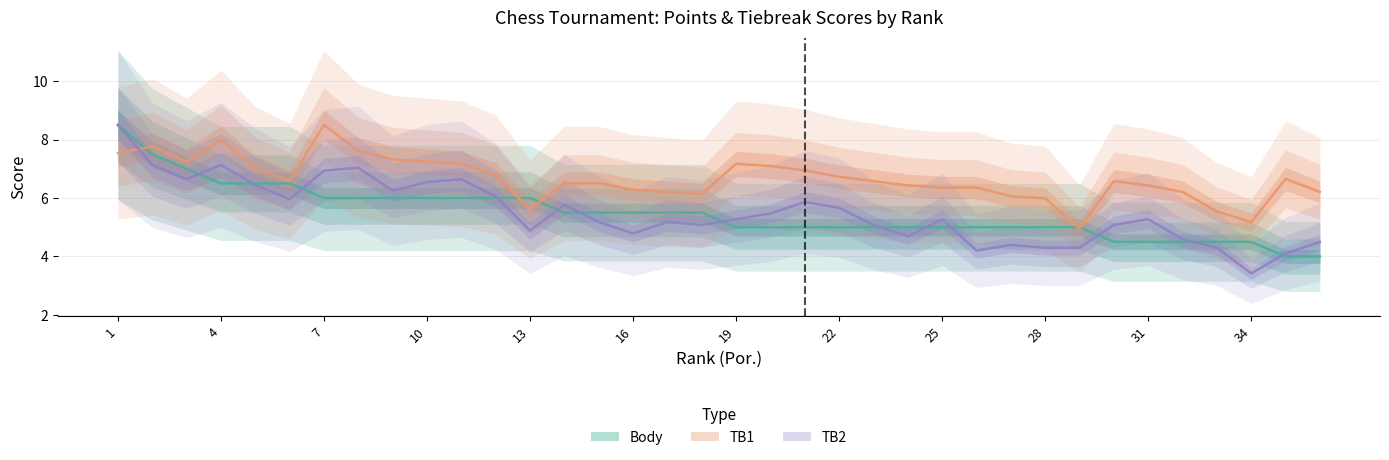

Reading left to right, transcribe all the data shown in this chart.

Body: 1=8.5	2=7.5	3=7.0	4=6.5	5=6.5	6=6.5	7=6.0	8=6.0	9=6.0	10=6.0	11=6.0	12=6.0	13=6.0	14=5.5	15=5.5	16=5.5	17=5.5	18=5.5	19=5.0	20=5.0	21=5.0	22=5.0	23=5.0	24=5.0	25=5.0	26=5.0	27=5.0	28=5.0	29=5.0	30=4.5	31=4.5	32=4.5	33=4.5	34=4.5	35=4.0	36=4.0
TB1: 1=7.5	2=7.8	3=7.2	4=8.0	5=7.0	6=6.6	7=8.5	8=7.6	9=7.3	10=7.2	11=7.2	12=6.8	13=5.6	14=6.5	15=6.5	16=6.3	17=6.2	18=6.1	19=7.2	20=7.1	21=6.9	22=6.7	23=6.6	24=6.4	25=6.4	26=6.4	27=6.1	28=6.0	29=5.0	30=6.6	31=6.4	32=6.2	33=5.5	34=5.2	35=6.7	36=6.2
TB2: 1=8.5	2=7.1	3=6.6	4=7.1	5=6.4	6=6.0	7=6.9	8=7.0	9=6.3	10=6.5	11=6.6	12=6.1	13=4.9	14=5.8	15=5.2	16=4.8	17=5.2	18=5.1	19=5.3	20=5.5	21=5.9	22=5.7	23=5.1	24=4.7	25=5.3	26=4.2	27=4.4	28=4.3	29=4.3	30=5.1	31=5.3	32=4.6	33=4.3	34=3.4	35=4.1	36=4.5